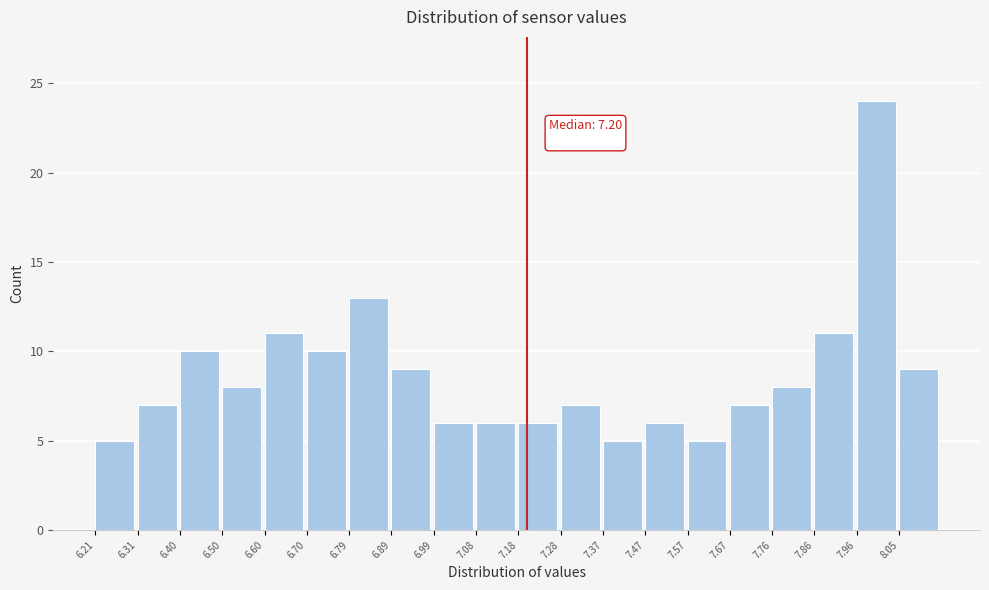

Which range on the x-axis has the tallest bar?

7.956 to 8.053